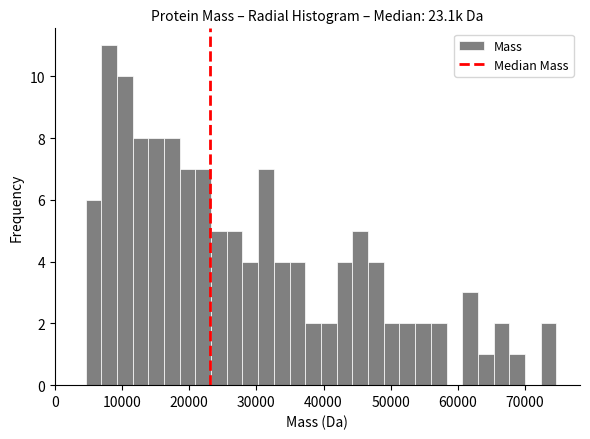

Read against the x-axis, roughly where is the centre of the tallest bar?

8000